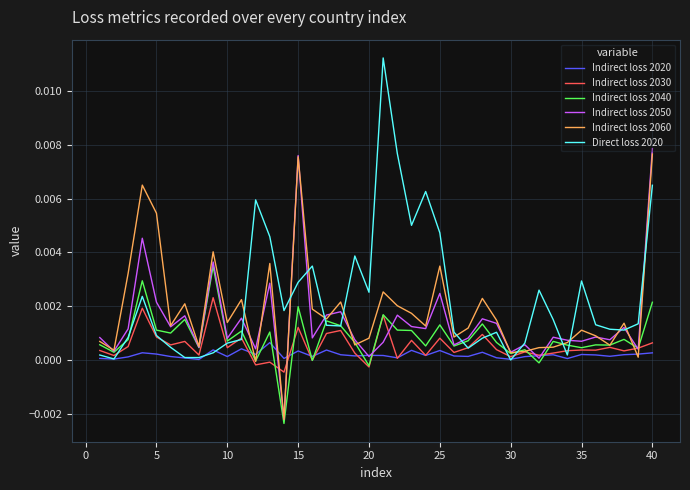

Which series has the largest total across all categories?

Direct loss 2020